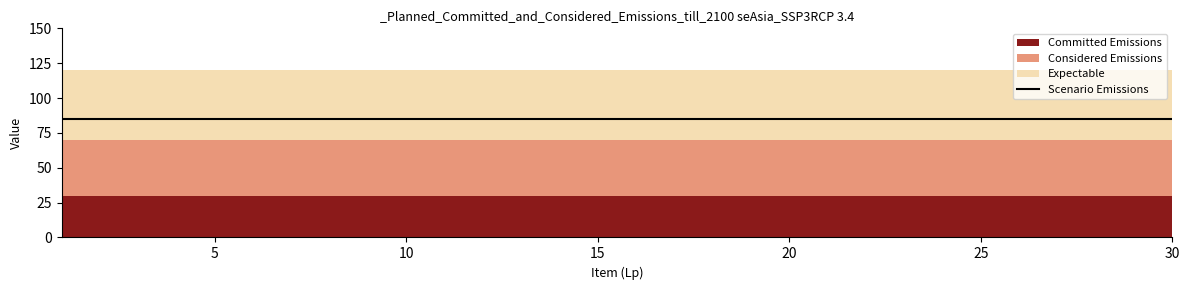

True or false: Committed Emissions and Scenario Emissions cross at least once.

False